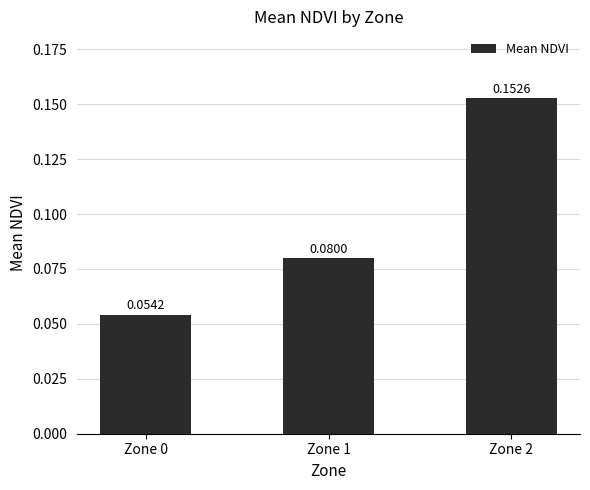

Rank the categories by value from highest to lowest.

Zone 2, Zone 1, Zone 0